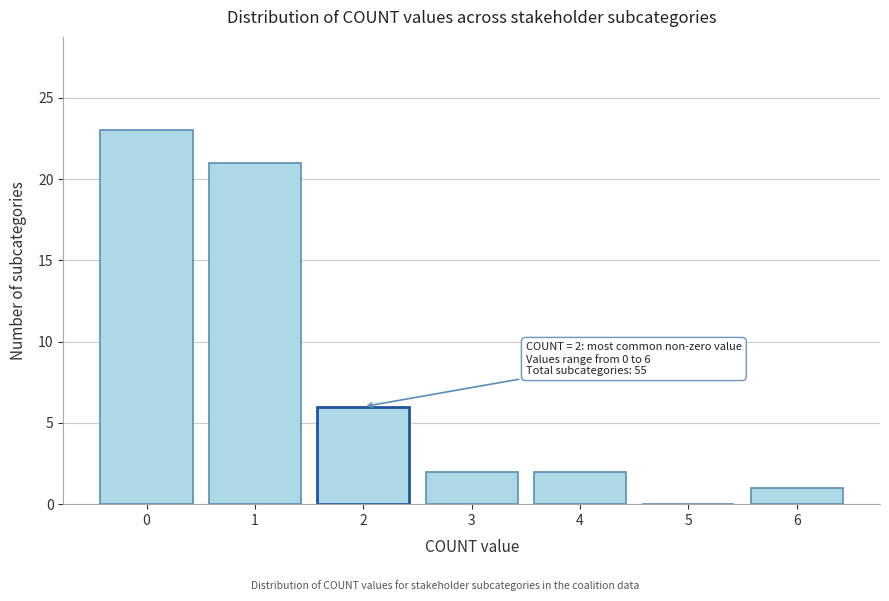

Over which range of the x-axis is the bar tallest?

-0.5 to 0.5